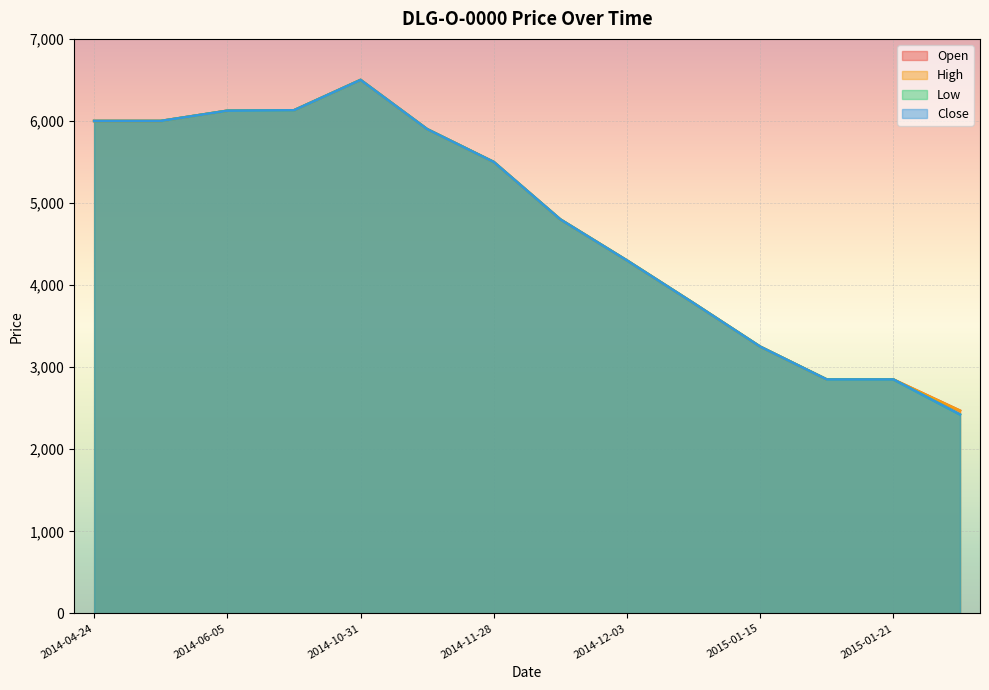

Reading right to left, what are all the values shown in this chart?

Open: 2470	2850	2850	3250	3780	4300	4800	5500	5900	6500	6130	6125	6000	6000
High: 2470	2850	2850	3250	3780	4300	4800	5500	5900	6500	6130	6125	6000	6000
Low: 2423	2850	2850	3250	3780	4300	4800	5500	5900	6500	6130	6125	6000	6000
Close: 2423	2850	2850	3250	3780	4300	4800	5500	5900	6500	6130	6125	6000	6000